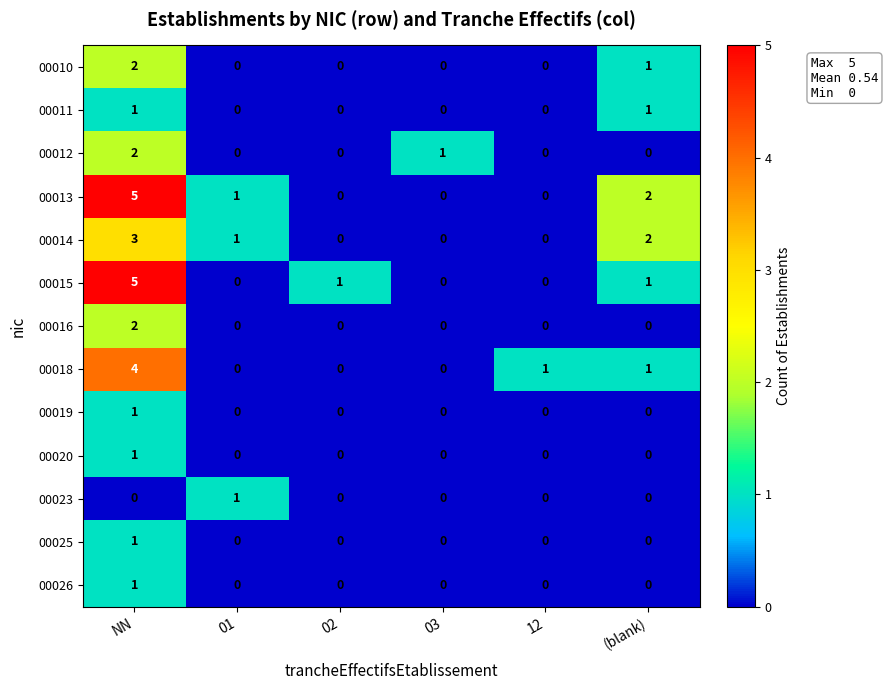

How many data points does each series have?

6